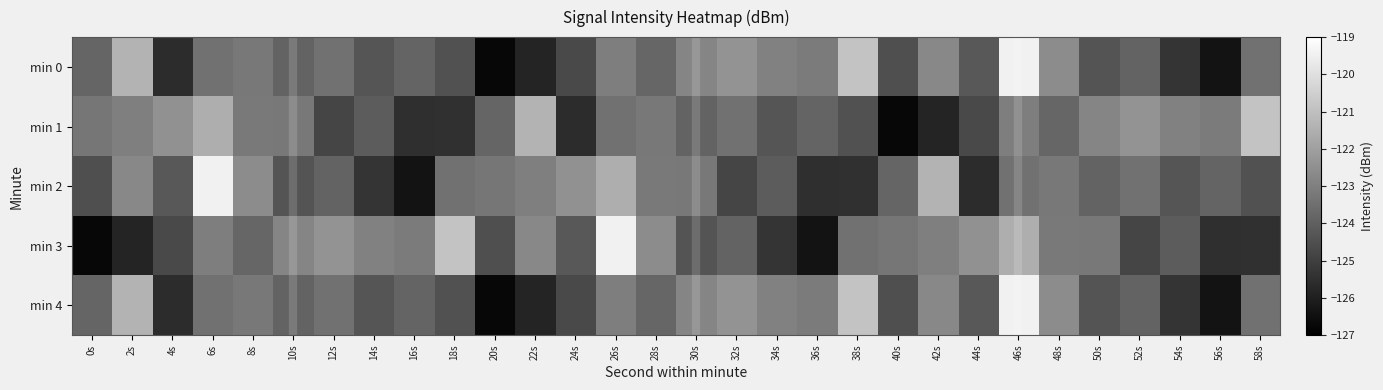

What is the spread (max minus min) of values at 32s?

2.4